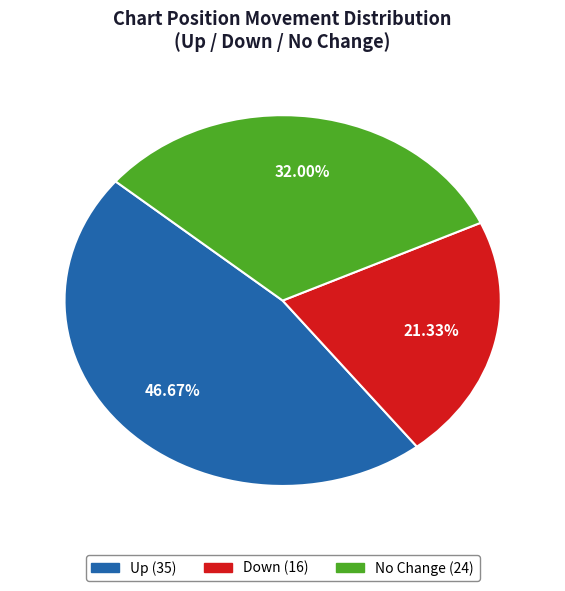

Is there any slice that represents more than half of the pie?

No